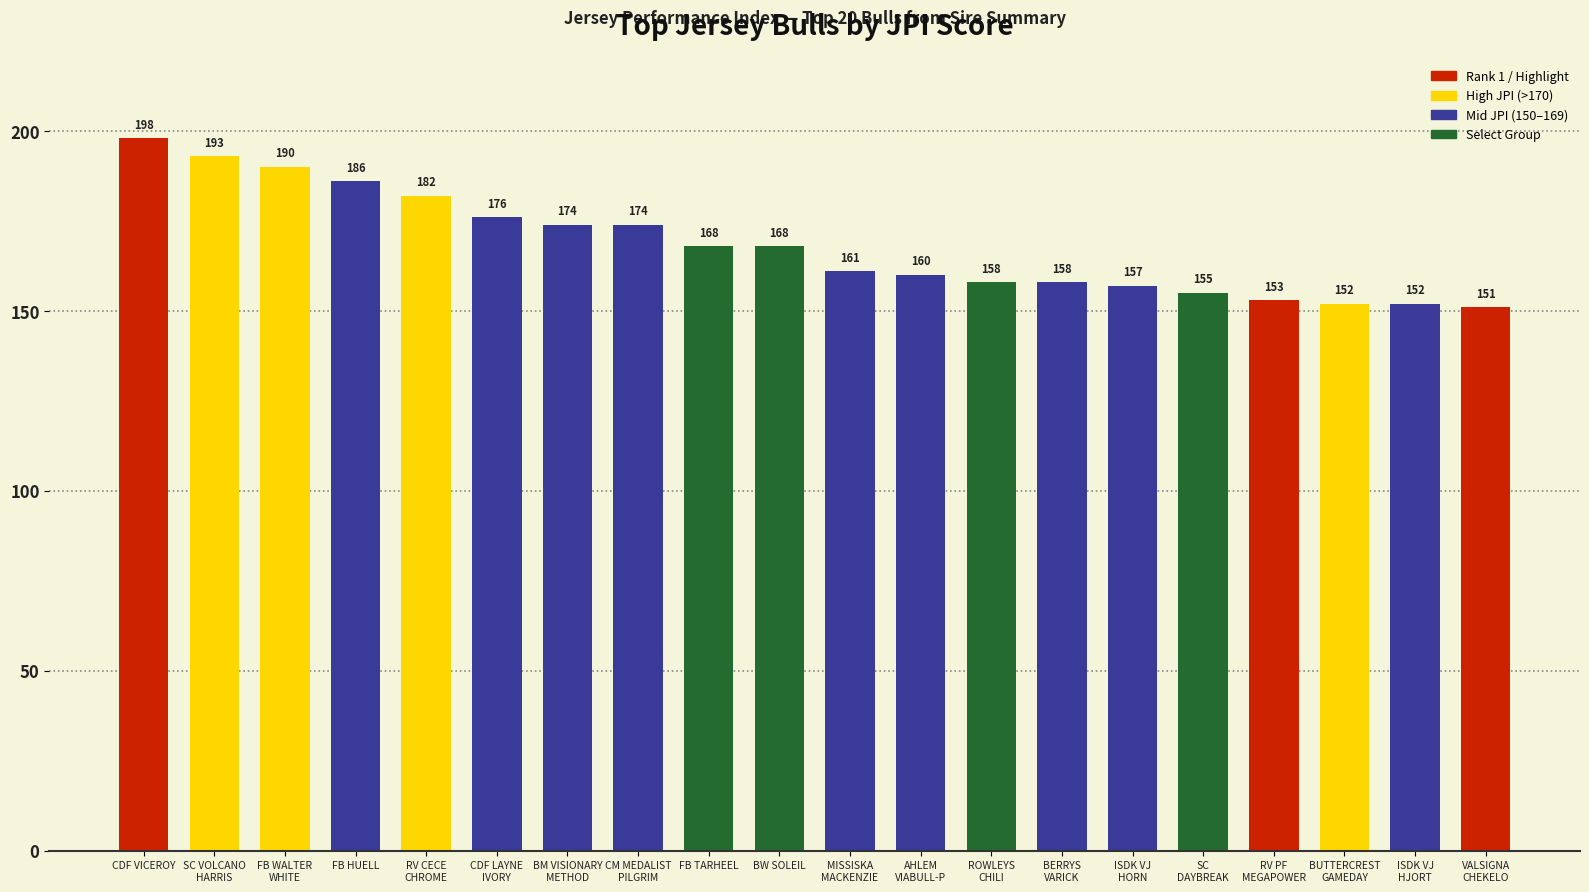

Which category has the highest value across all series?

CDF VICEROY